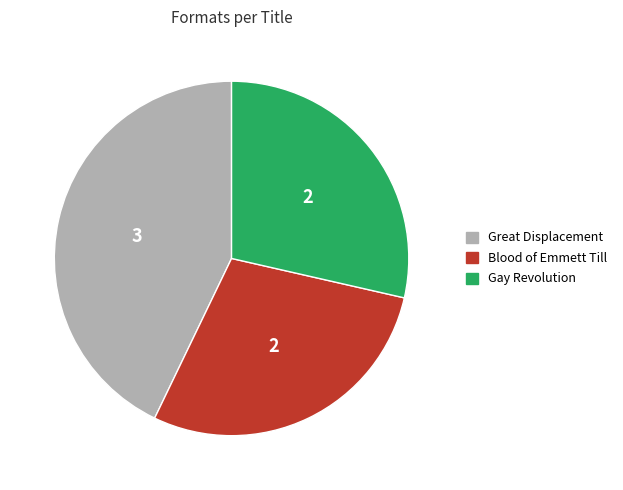

What is the ratio of the value at Blood of Emmett Till to the value at Great Displacement?

0.7